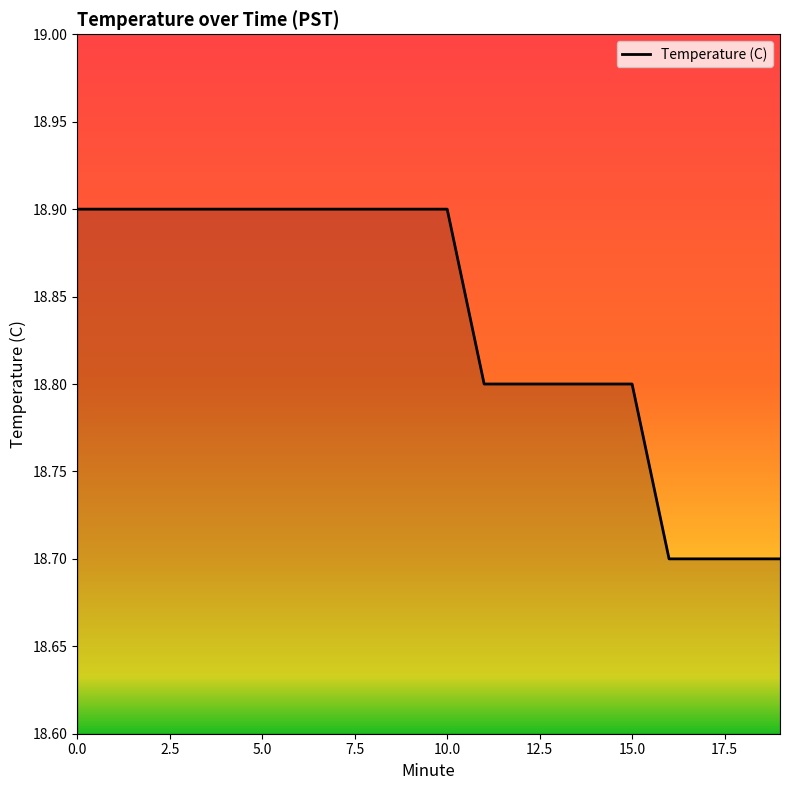

What is the smallest value displayed?

18.7